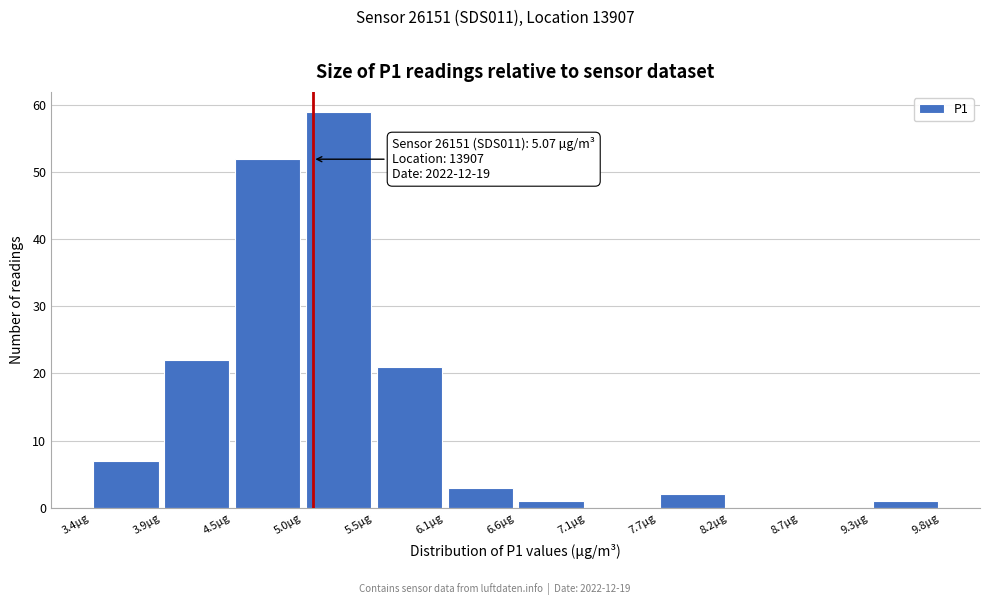

Which range on the x-axis has the tallest bar?

5.0 to 5.5